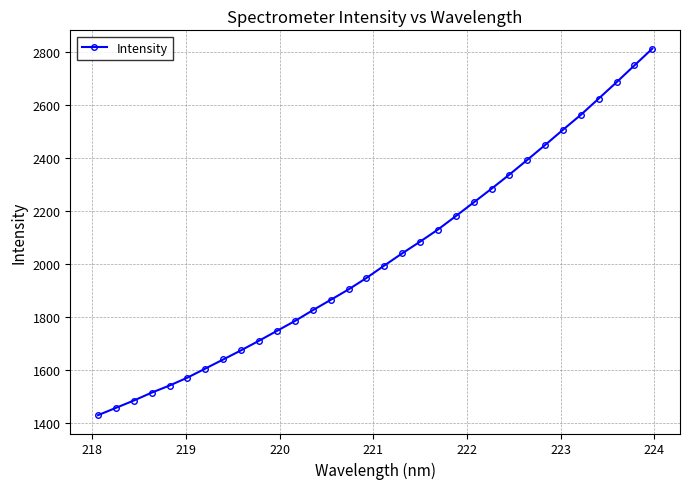

What is the difference between the maximum and minimum values?

1385.2